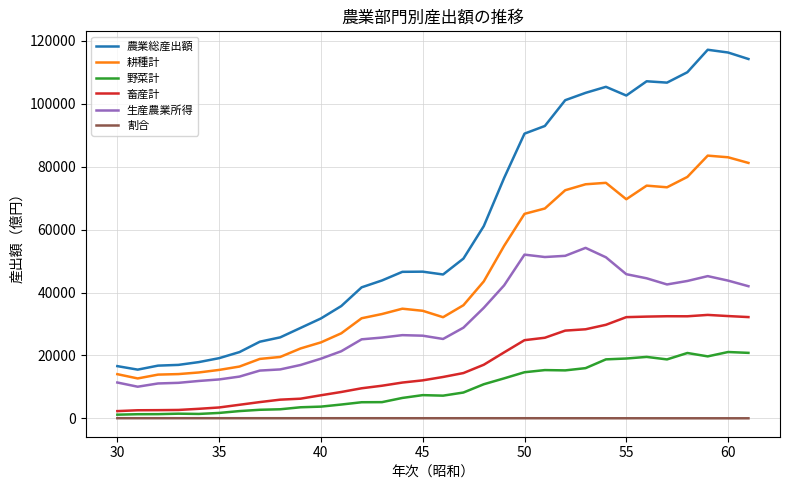

How many values in the 割合 series are below 57?

16